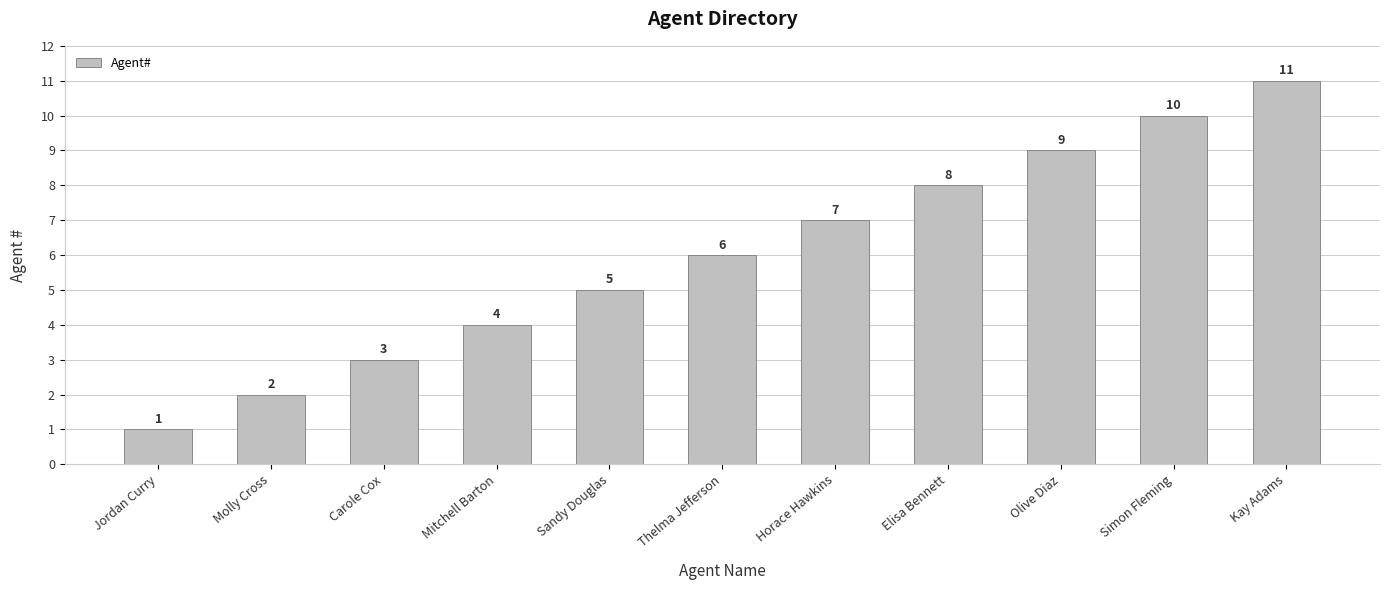

How many series are shown in this chart?

1